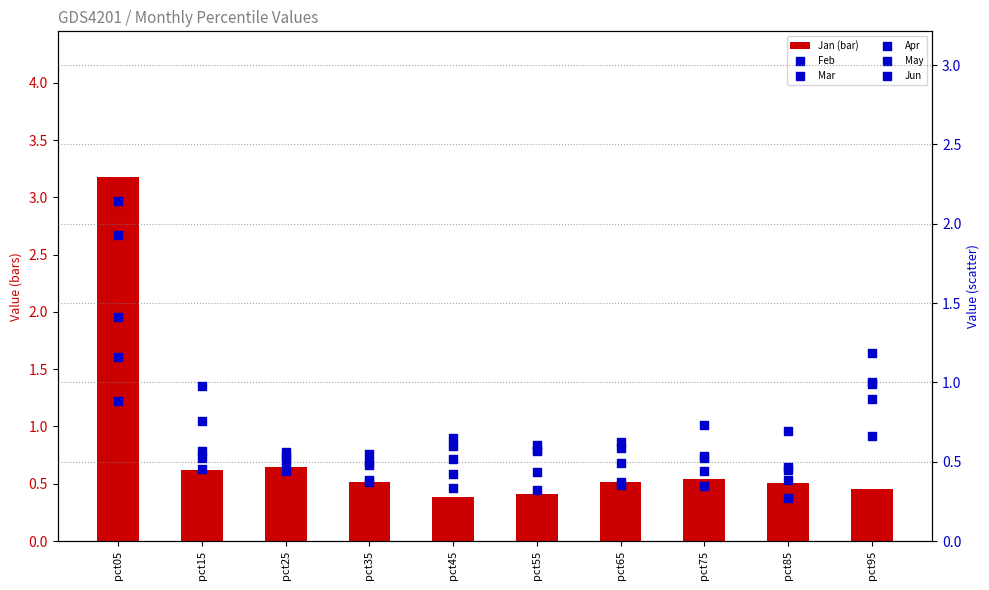

Which series reaches the maximum Y coordinate?

Jan (bar)